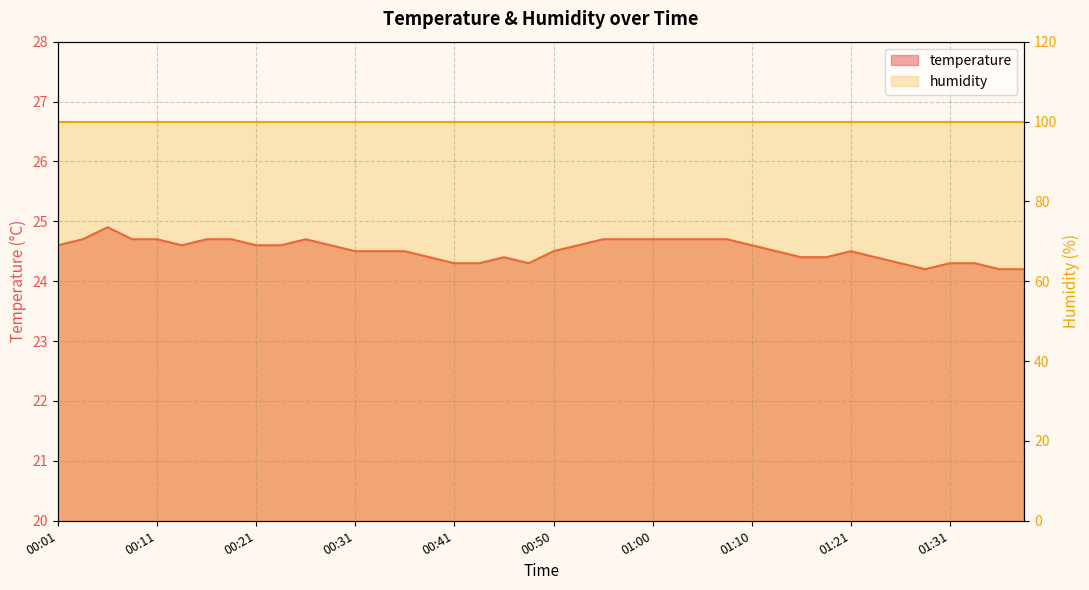

Count the values in the range 24 to 25.

40